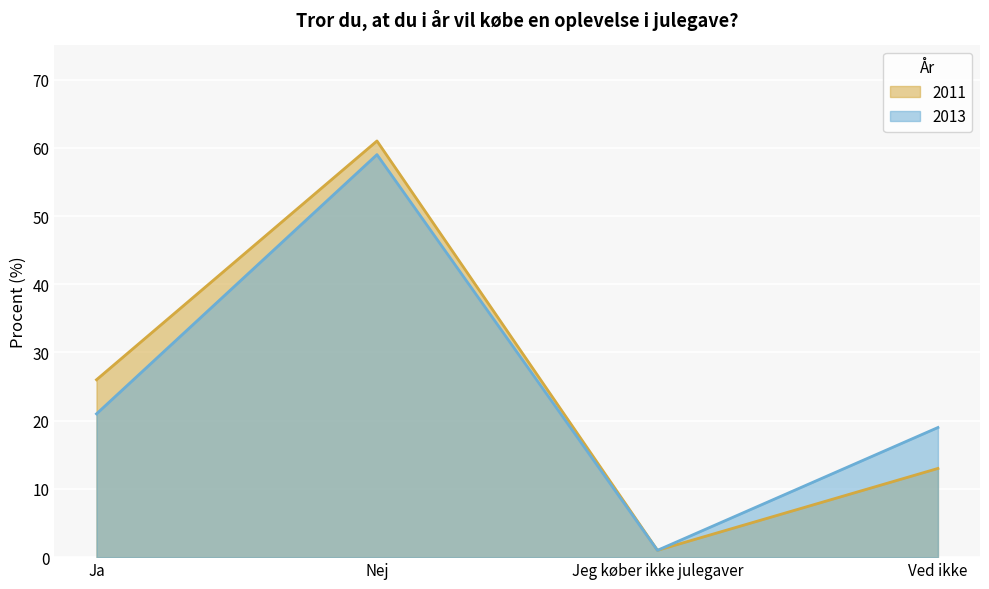

Rank the categories by 2011 value from lowest to highest.

Jeg køber ikke julegaver, Ved ikke, Ja, Nej